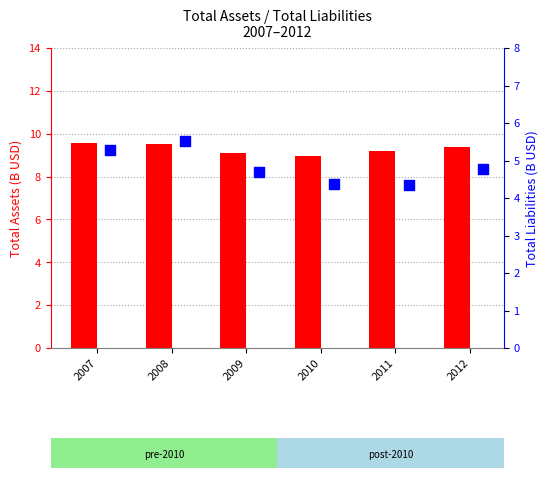

Which series reaches the minimum Y coordinate?

Total Liabilities